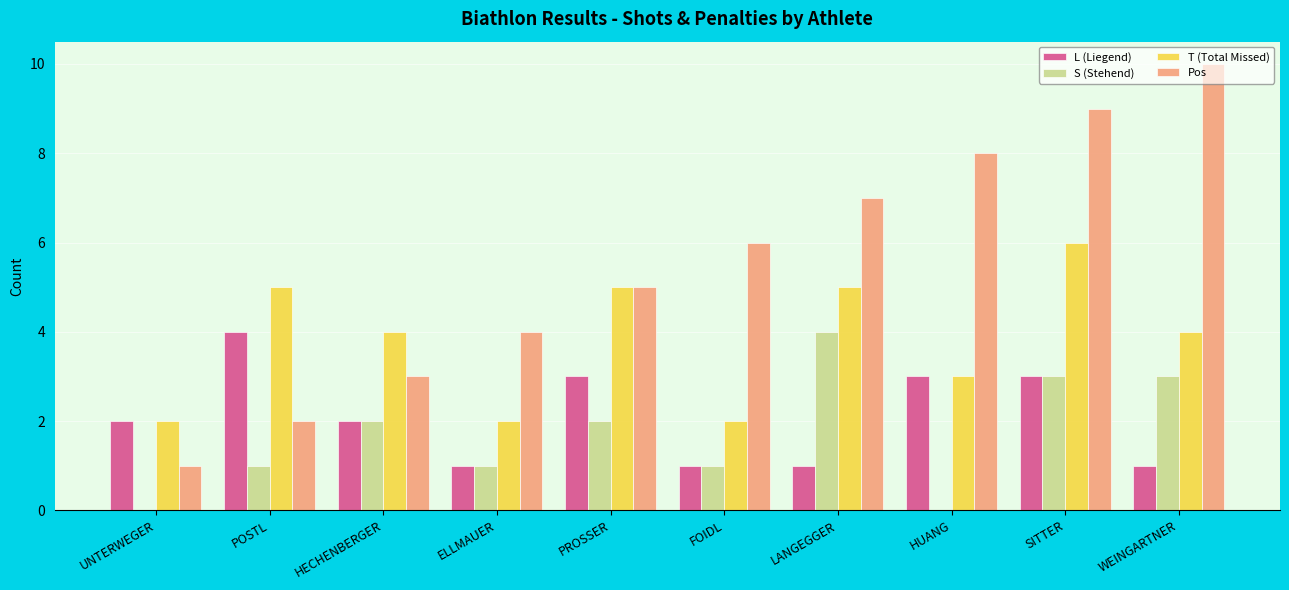

Which series has the largest total across all categories?

Pos